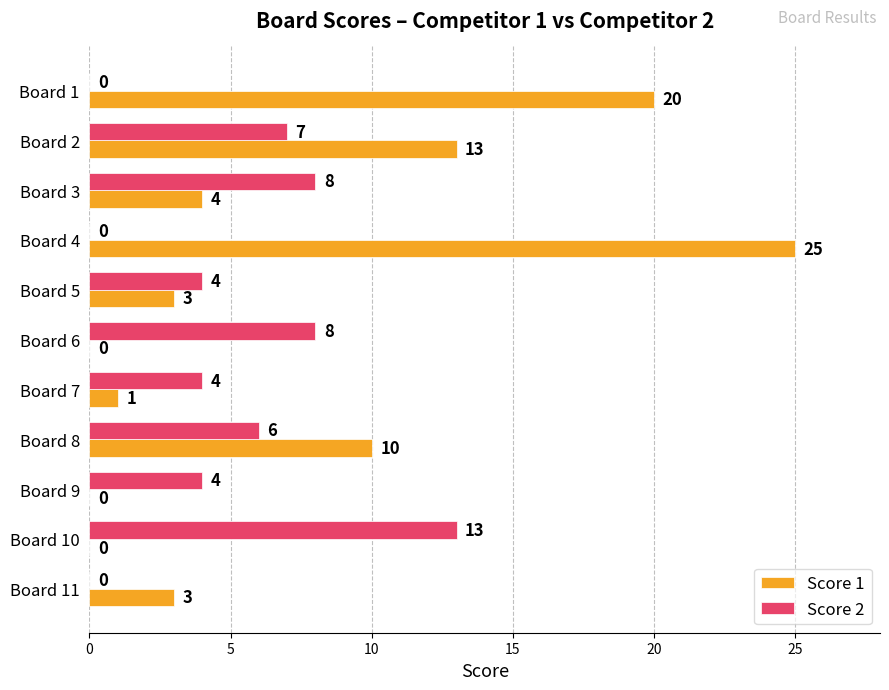

At which category is the sum across all series the highest?

Board 4